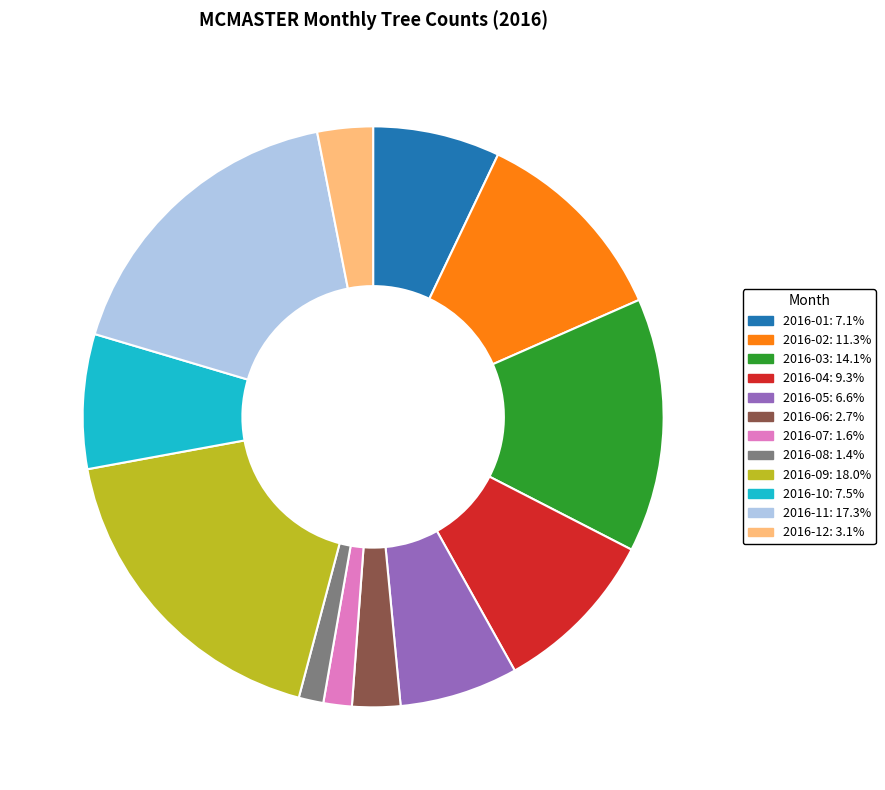

Does any single category account for the majority?

No